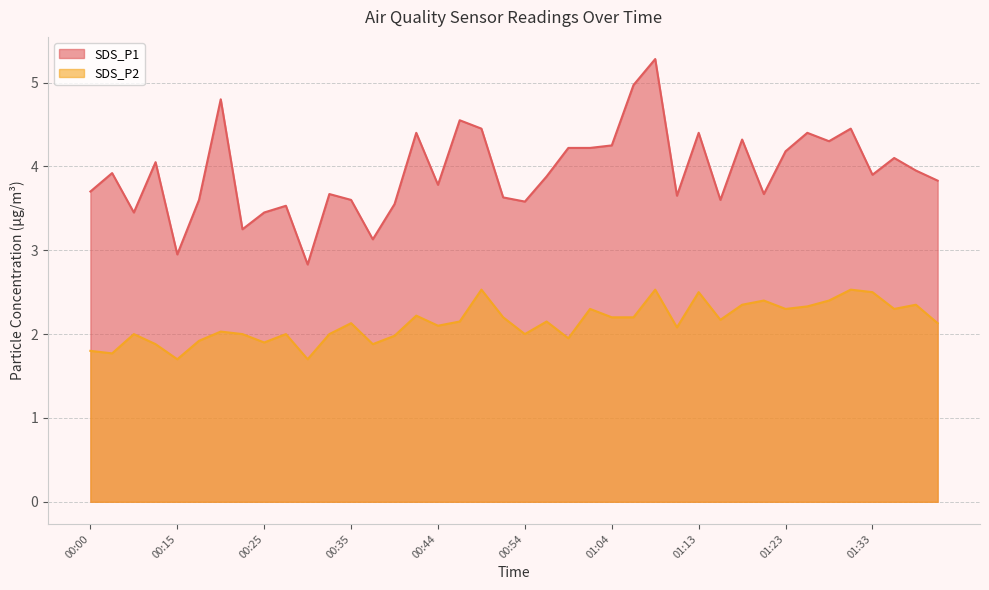

The SDS_P2 series shows 2.0 at 00:27. True or false?

True